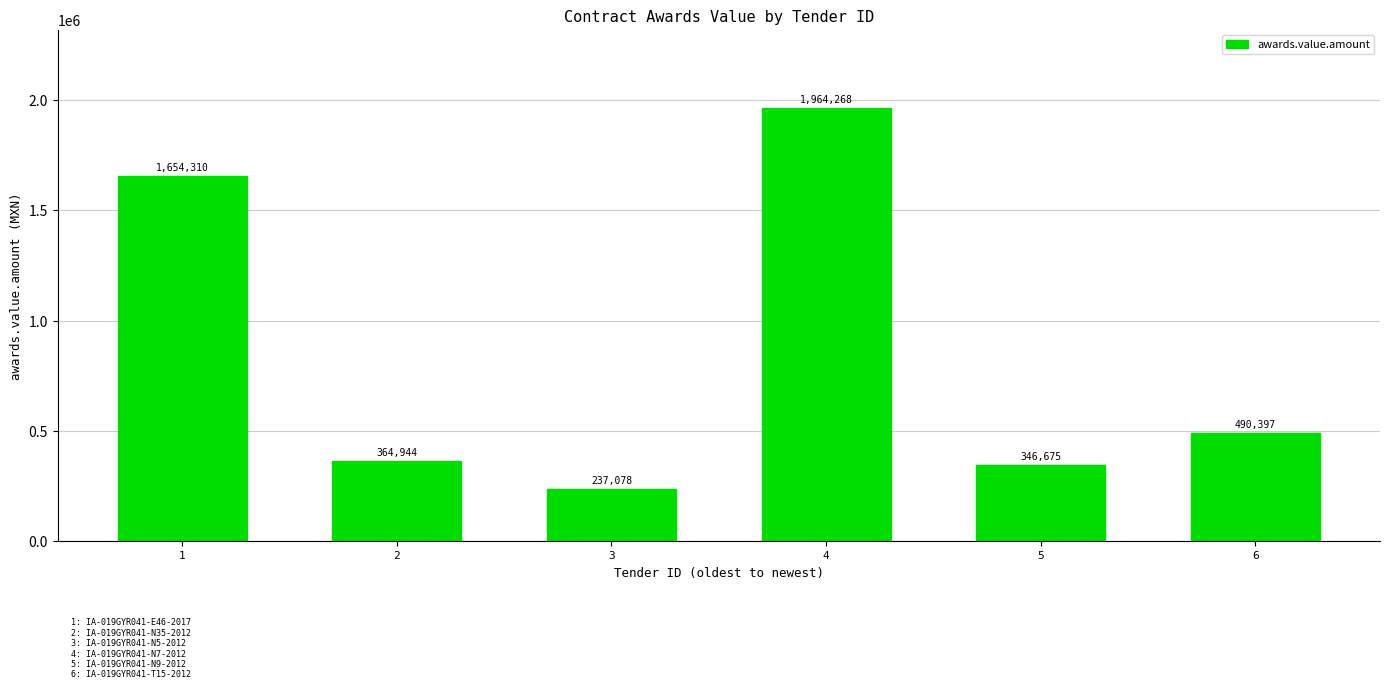

Where is the data nearest to the value 1100672?

1